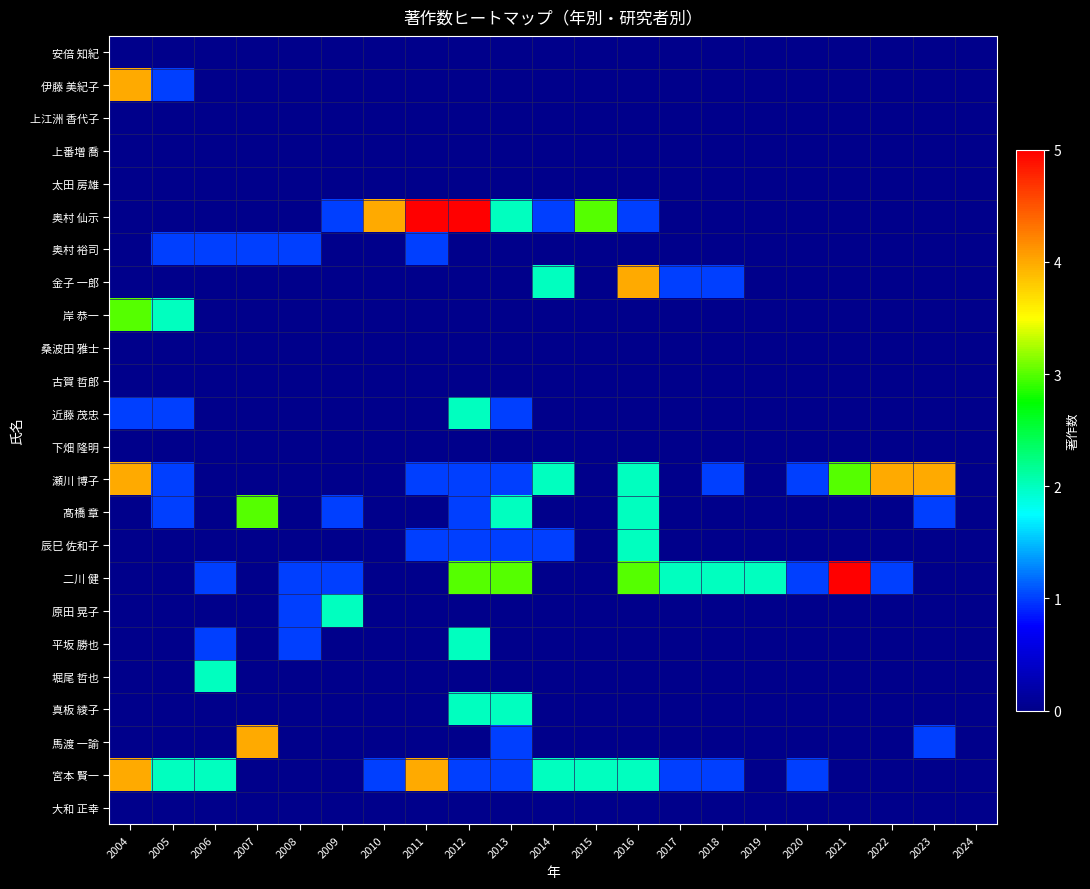

Between 2014 and 2020, which series saw the biggest shift?

金子 一郎